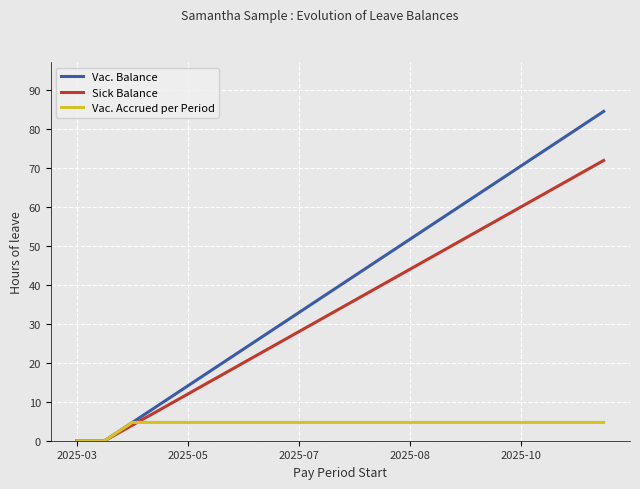

How many values in the Vac. Accrued per Period series exceed 4?

18